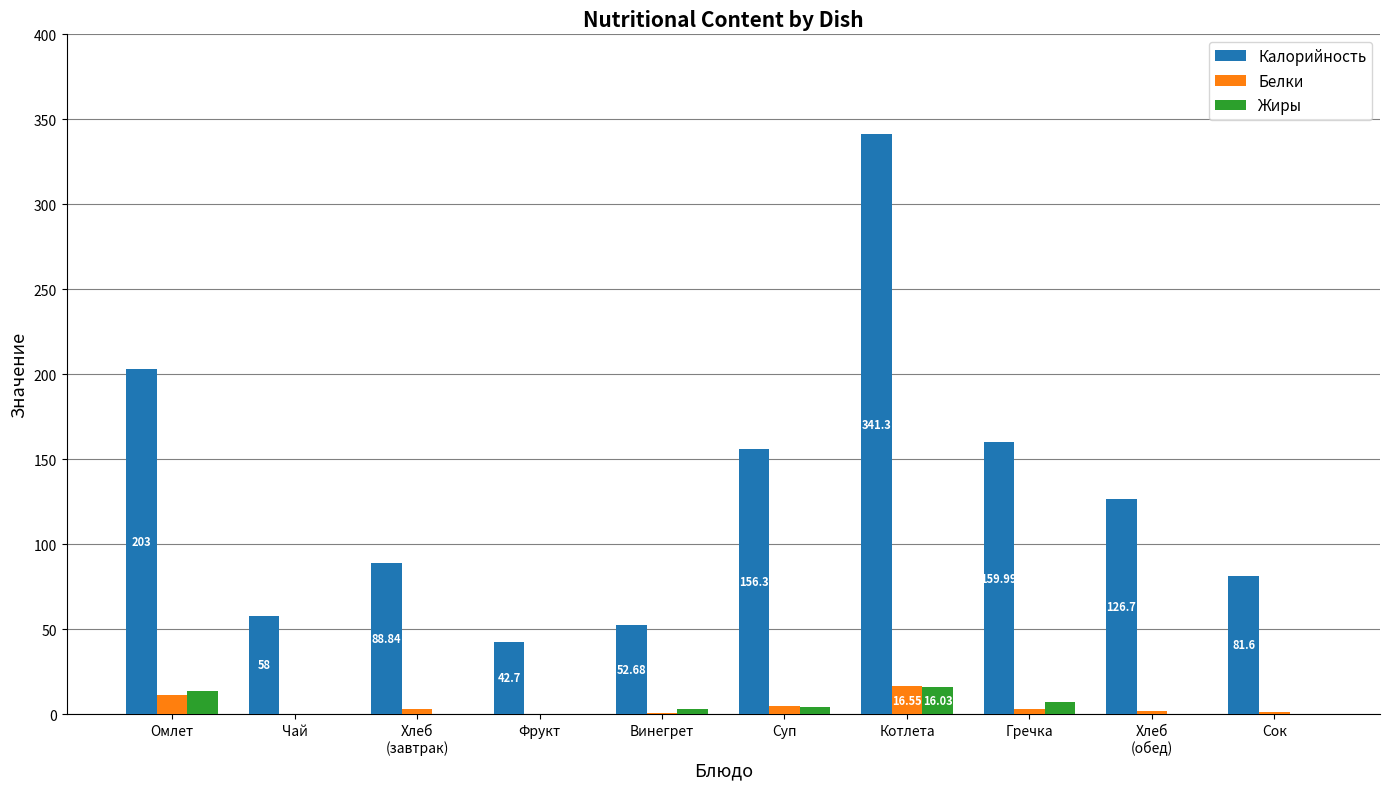

What is the maximum value shown in the chart?

341.3